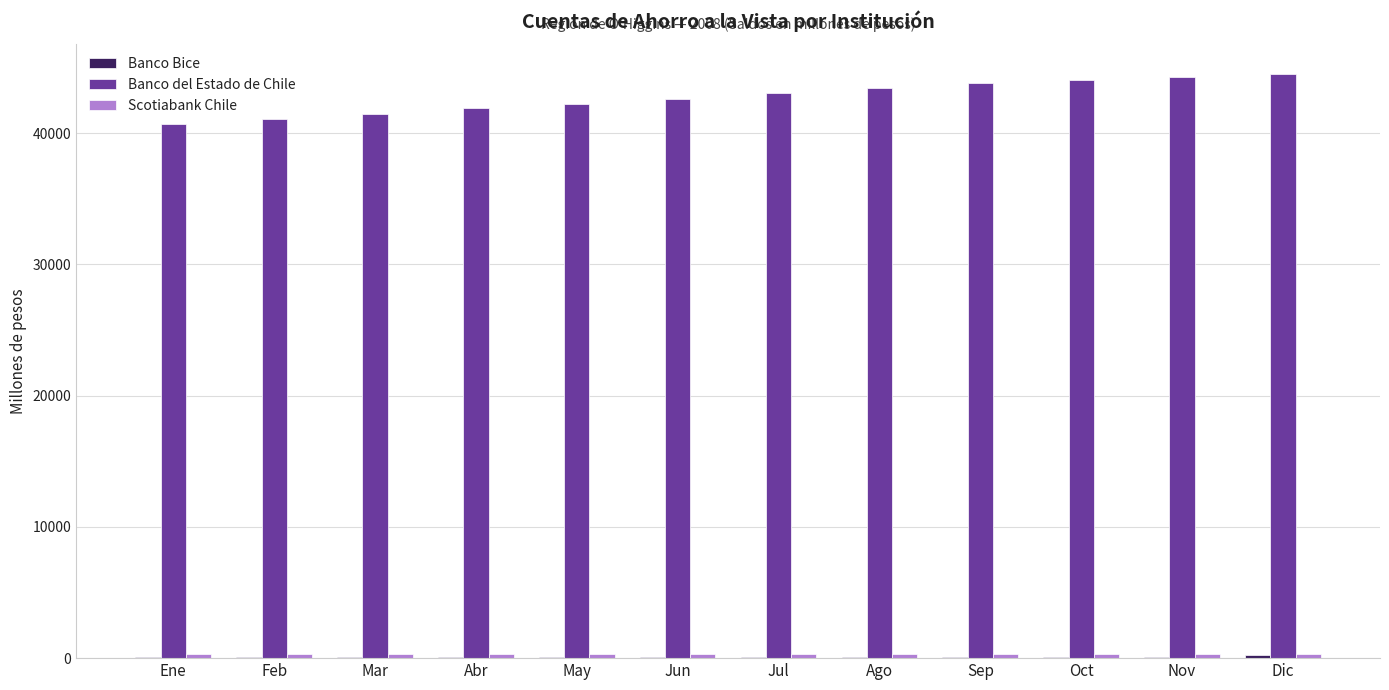

The Banco del Estado de Chile series shows 44324 at Nov. True or false?

True